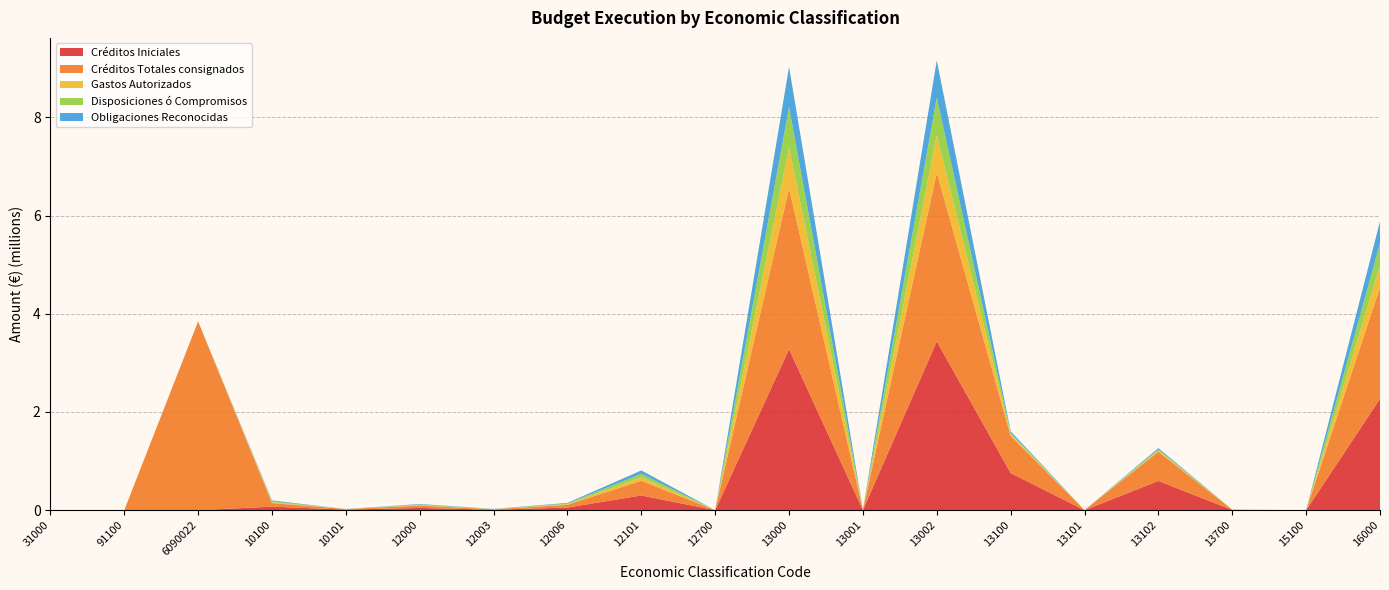

Reading left to right, transcribe all the data shown in this chart.

Créditos Iniciales: 0.0	0.0	0.0	72745.8	12124.3	46379.5	10037.0	54477.1	300198.3	181.1	3278184.0	2602.8	3437163.1	757063.5	644.2	595744.4	5750.6	103.1	2267799.6
Créditos Totales consignados: 0.0	0.0	3844183.6	72745.8	12124.3	46379.5	10037.0	54477.1	300198.3	181.1	3278184.0	2602.8	3437163.1	757063.5	644.2	595744.4	5750.6	103.1	2267799.6
Gastos Autorizados: 0.0	0.0	0.0	17742.9	0.0	11312.0	2448.0	13287.1	69721.2	0.0	823933.3	850.0	761313.5	31318.7	0.0	24398.6	0.0	0.0	448106.5
Disposiciones ó Compromisos: 0.0	0.0	0.0	17742.9	0.0	11312.0	2448.0	13287.1	69721.2	0.0	823933.3	850.0	761313.5	31318.7	0.0	24398.6	0.0	0.0	448106.5
Obligaciones Reconocidas: 0.0	0.0	0.0	17742.9	0.0	11312.0	2448.0	13287.1	69721.2	0.0	823933.3	850.0	761313.5	31318.7	0.0	24398.6	0.0	0.0	448106.5